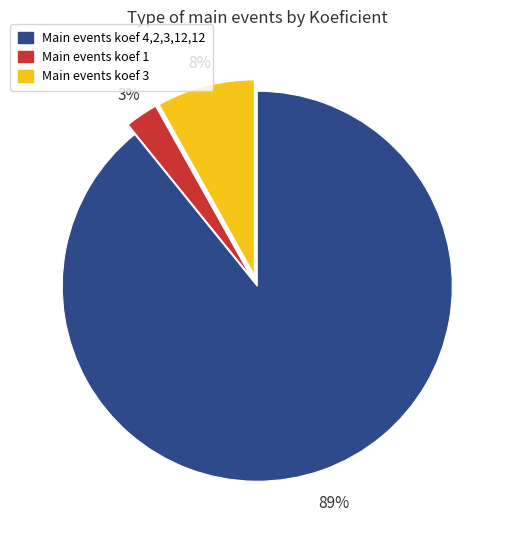

Is the sum of Main events koef 1 and Main events koef 4,2,3,12,12 greater than half?

Yes